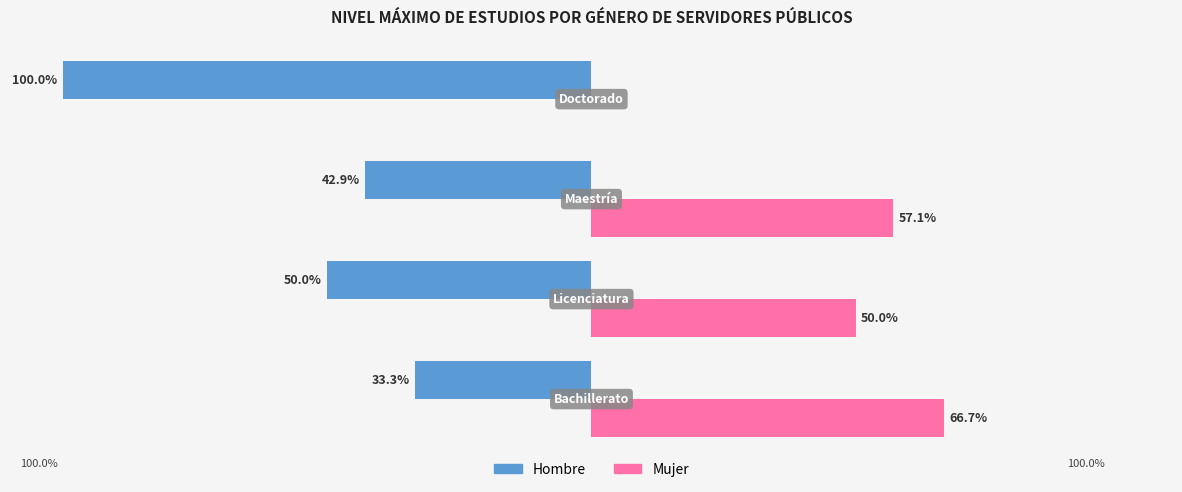

What are all the series names shown in the legend?

Hombre, Mujer